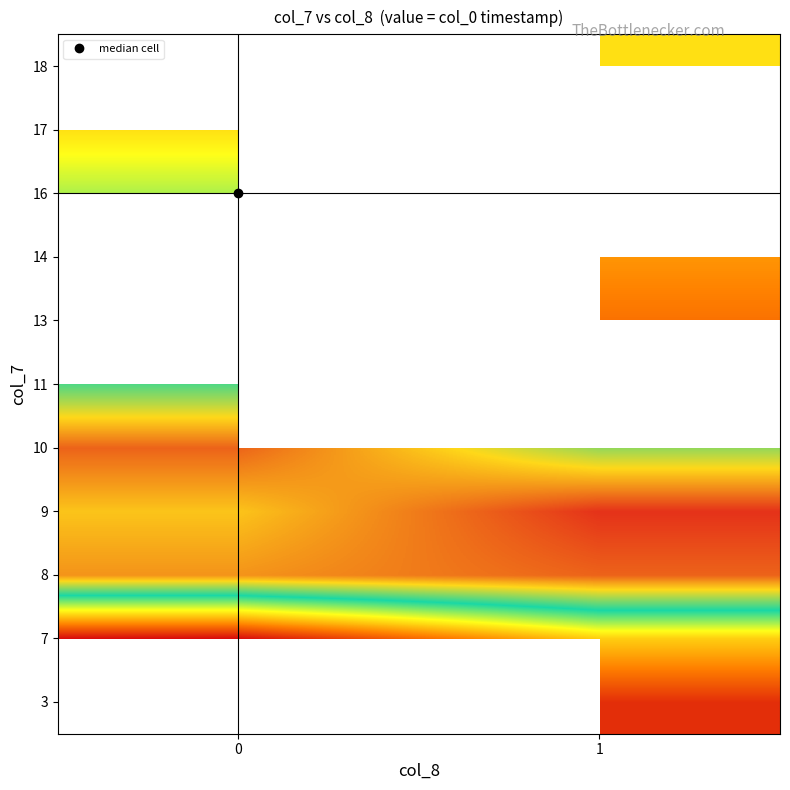

The value of row_7 at 1 is 0.4. True or false?

False